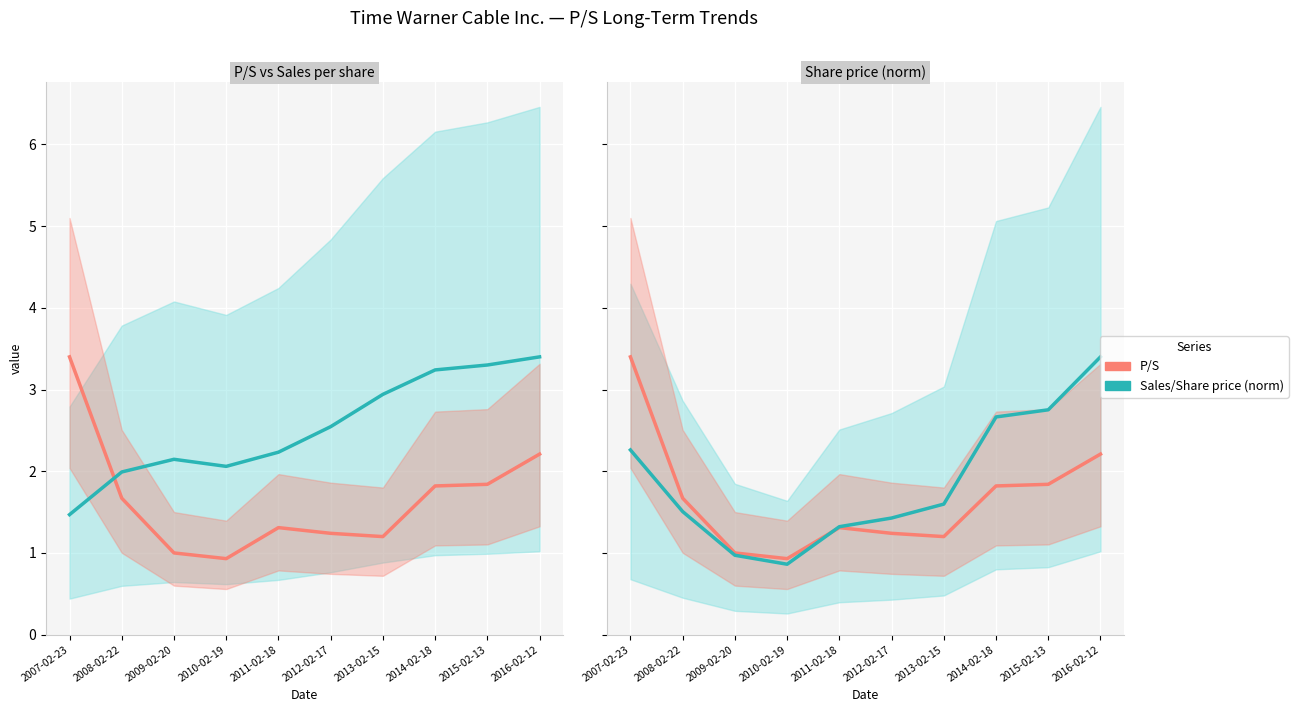

Which series changed the most between 2011-02-18 and 2013-02-15?

Sales per share (norm)